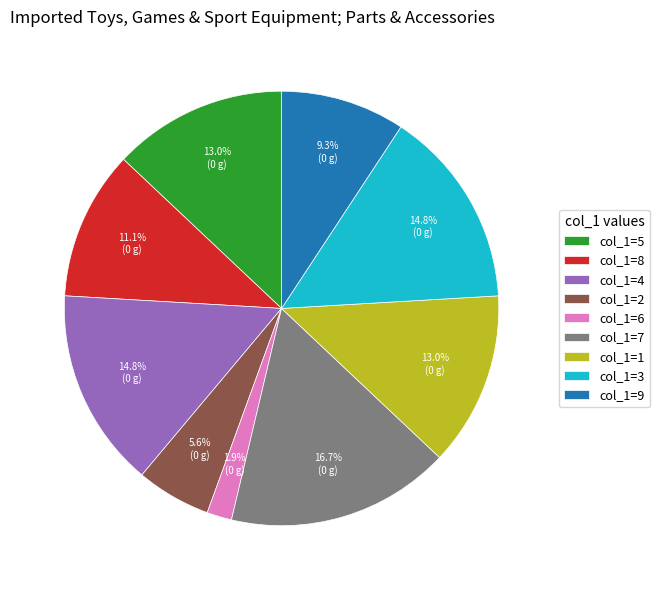

Does col_1=2 represent more than half of the total?

No